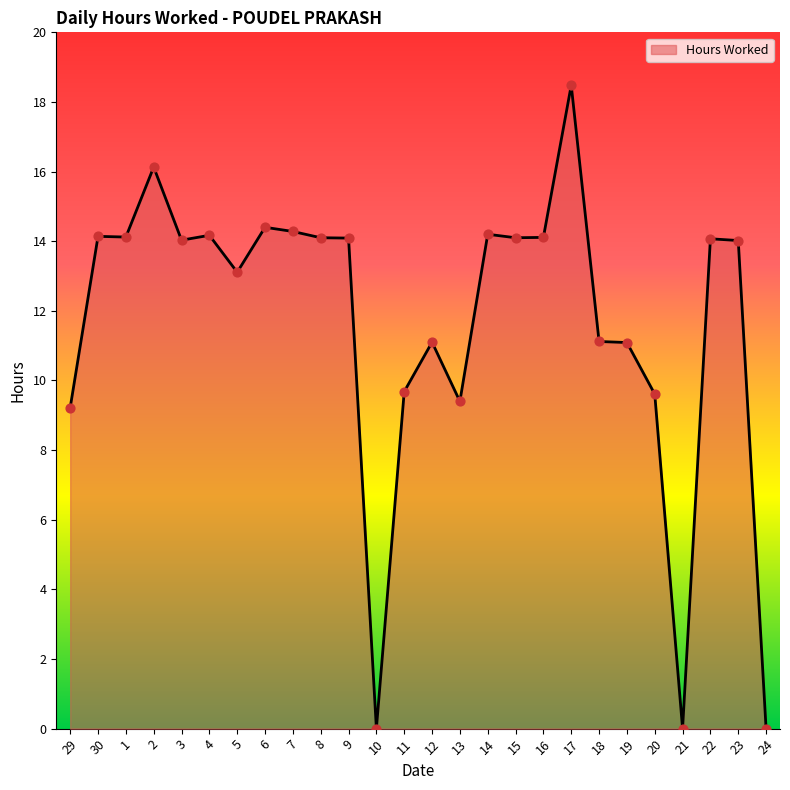

What is the change in value from 30 to 21?

-14.1